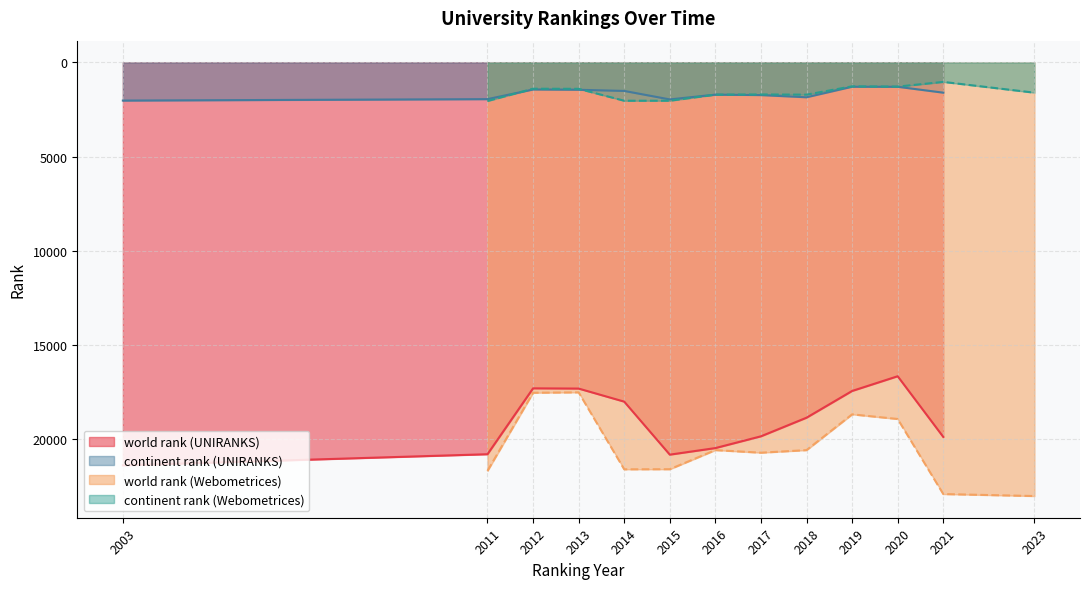

The value of continent rank (UNIRANKS) at 2016 is 729. True or false?

False